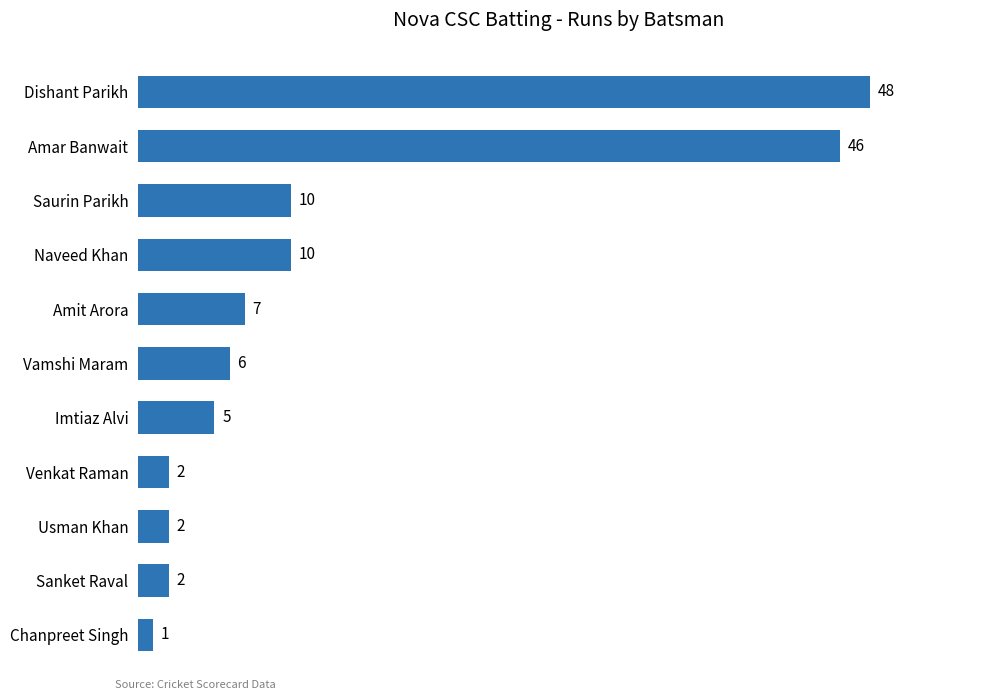

What is the label of the 6th bar from the bottom?

Vamshi Maram